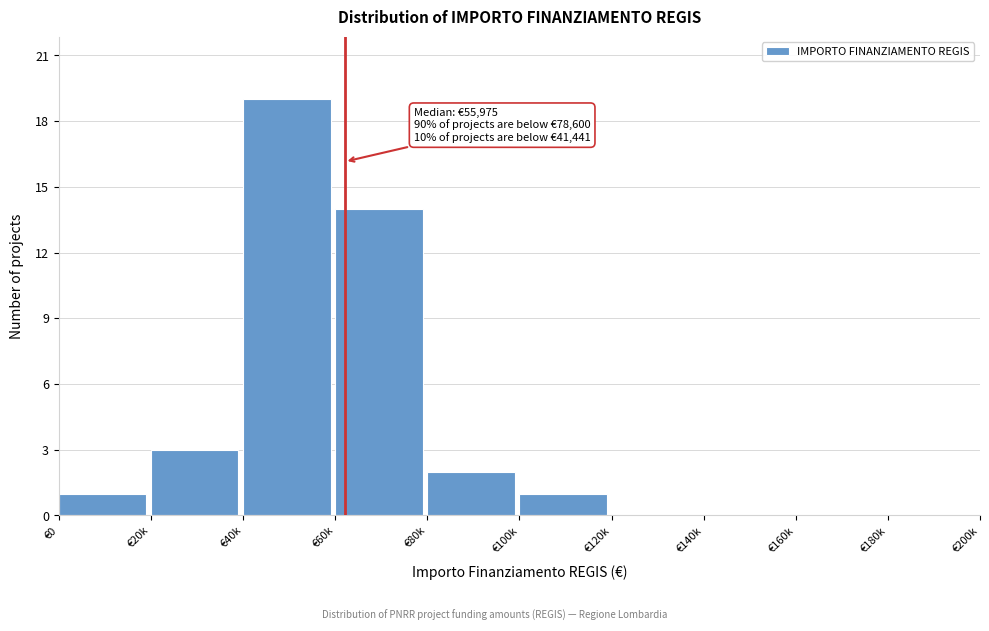

Reading left to right, transcribe all the data shown in this chart.

€0=1	€20k=3	€40k=19	€60k=14	€80k=2	€100k=1	€120k=0	€140k=0	€160k=0	€180k=0